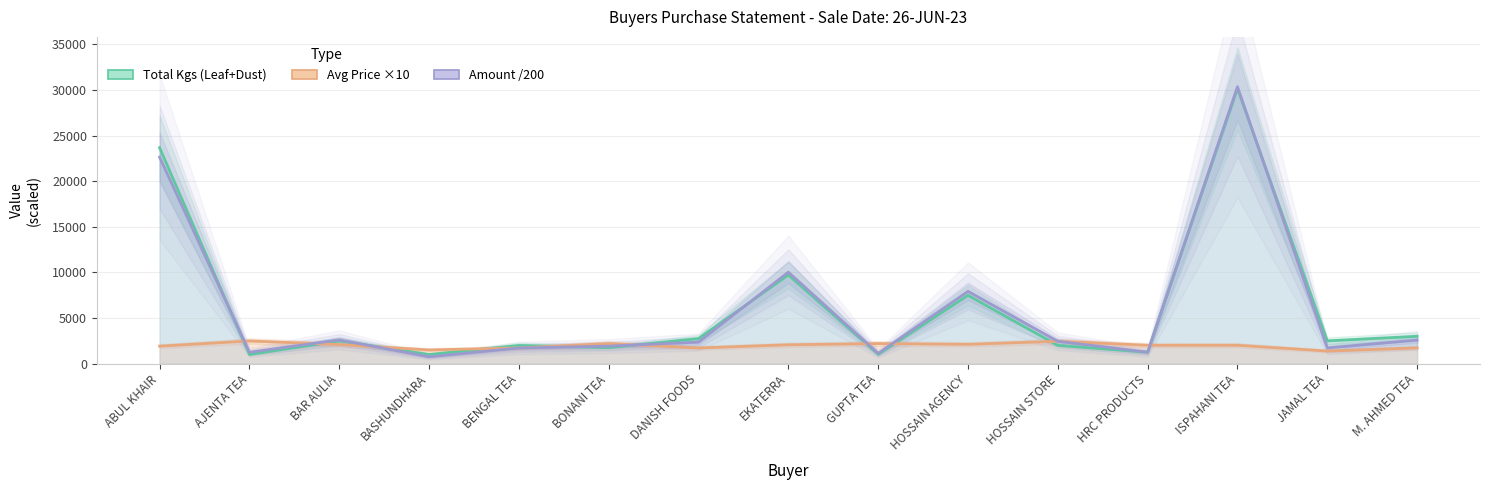

What is the difference between the second highest and second lowest values in the Amount series?

21520.3